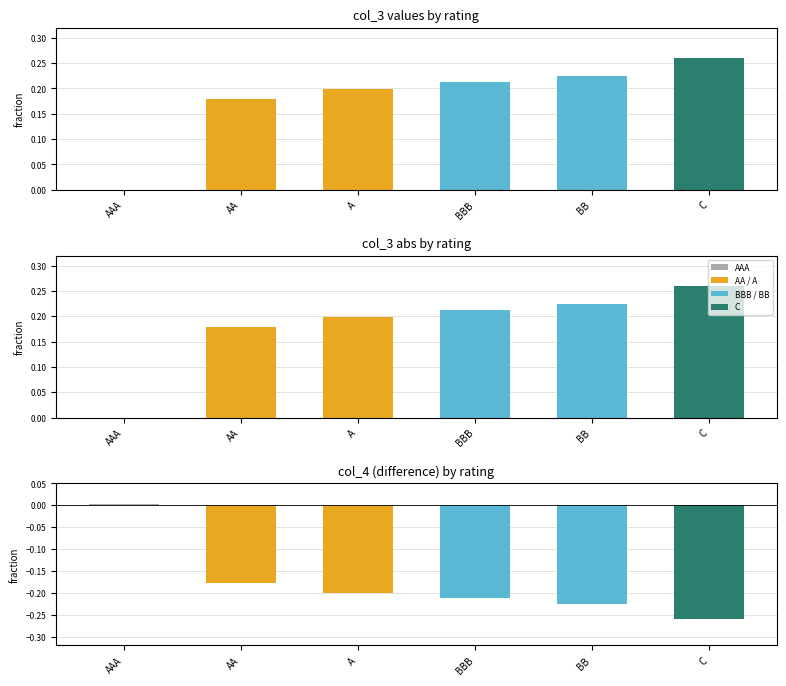

Reading left to right, transcribe all the data shown in this chart.

col_3: 0.0	0.2	0.2	0.2	0.2	0.3
col_4: 0.0	-0.2	-0.2	-0.2	-0.2	-0.3